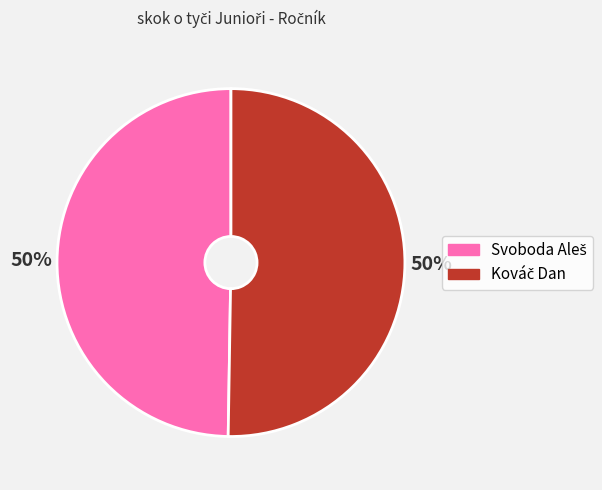

To the nearest percent, what is the average slice percentage?

50%